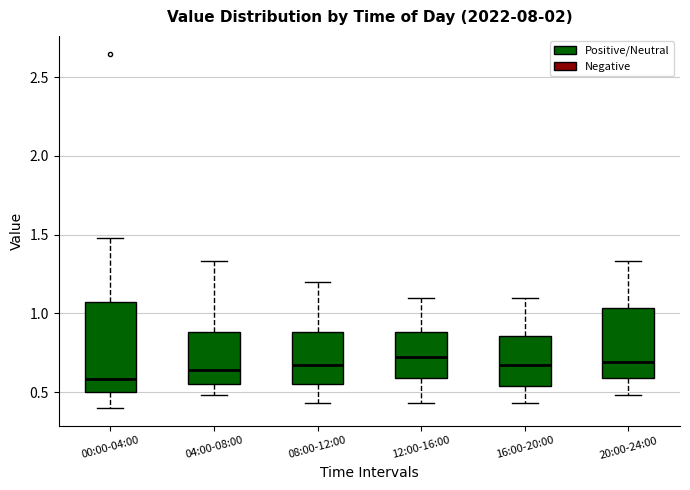

Where does the lower whisker of the box for 04:00-08:00 end on the y-axis? The values are not printed on the chart, so give them approximately, as read against the axis.

0.50